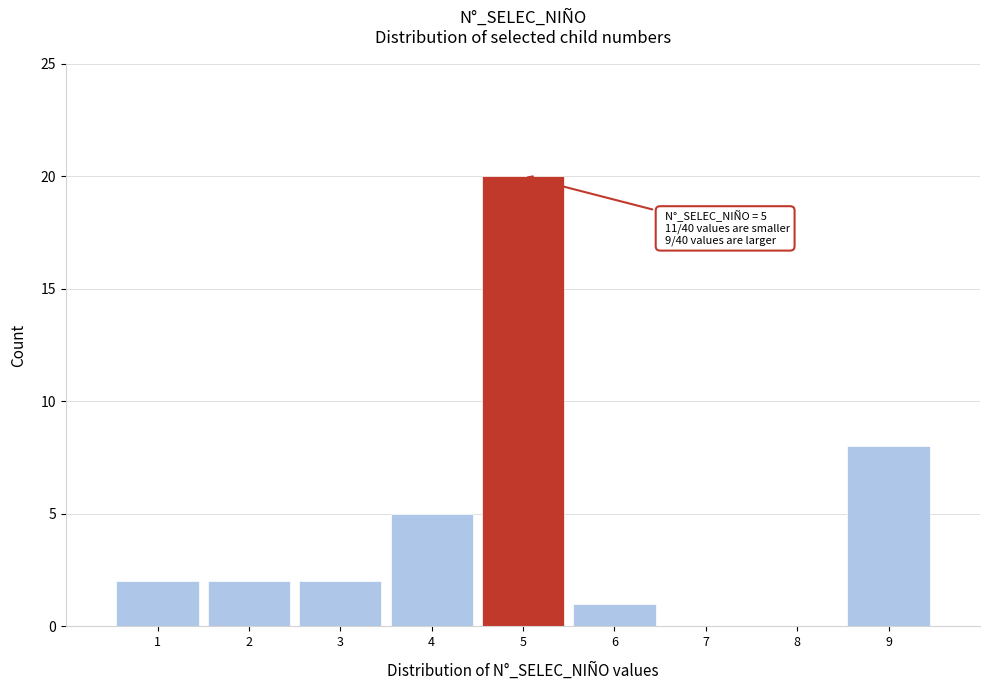

Reading left to right, what are all the values shown in this chart?

1=2	2=2	3=2	4=5	5=20	6=1	7=0	8=0	9=8